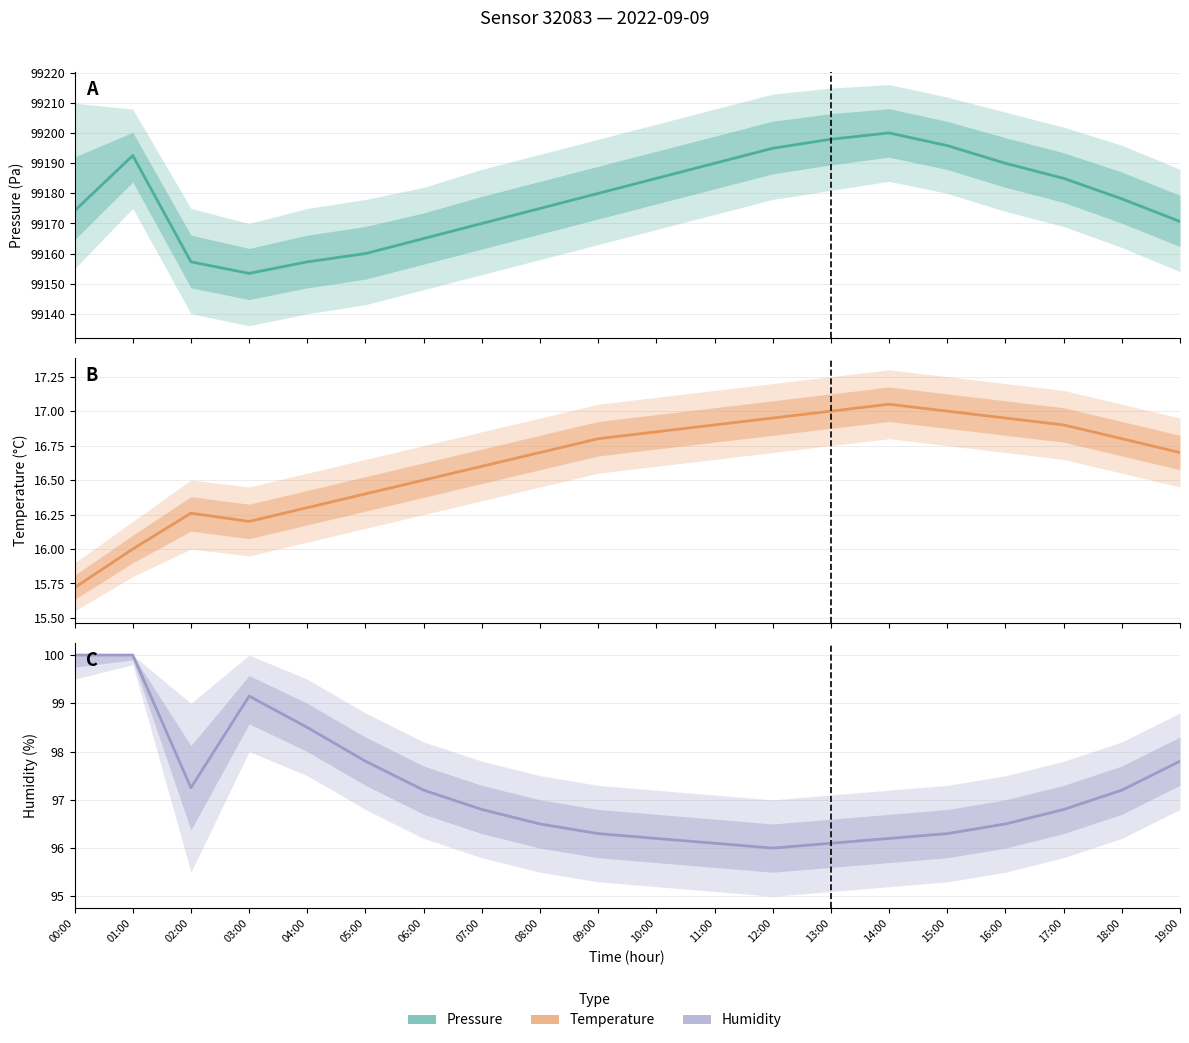

Count the number of data series in this chart.

3